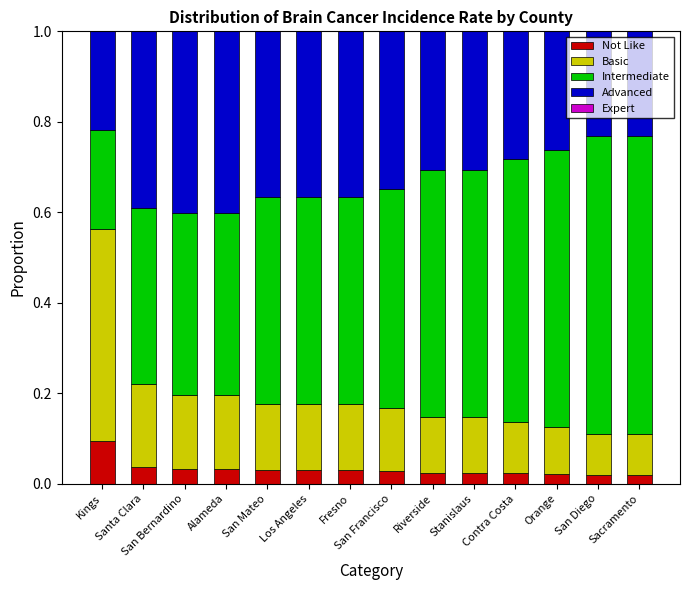

Does the chart contain stacked bars?

Yes